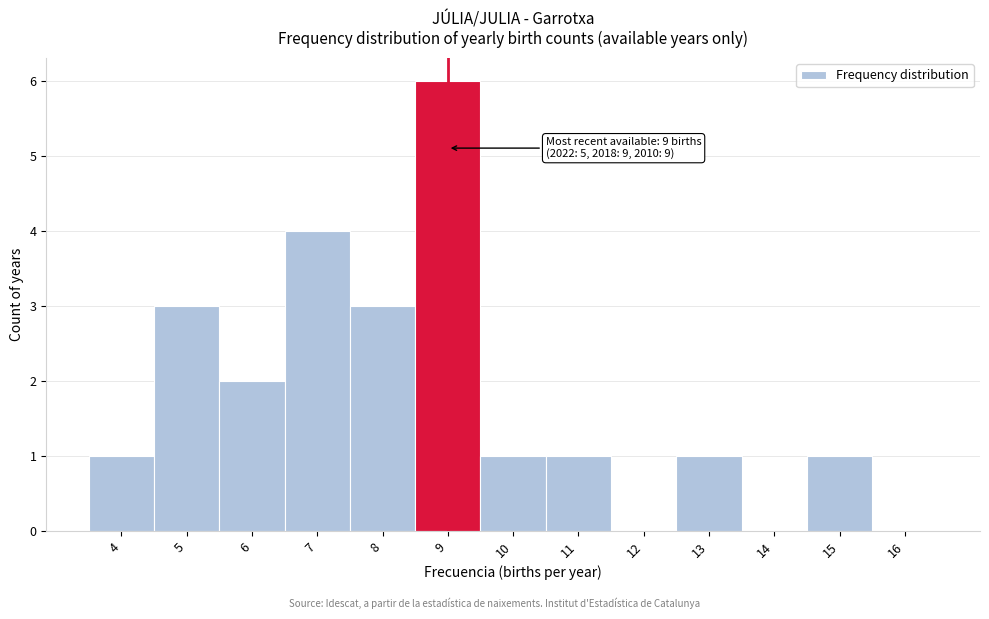

Over which range of the x-axis is the bar tallest?

8.5 to 9.5